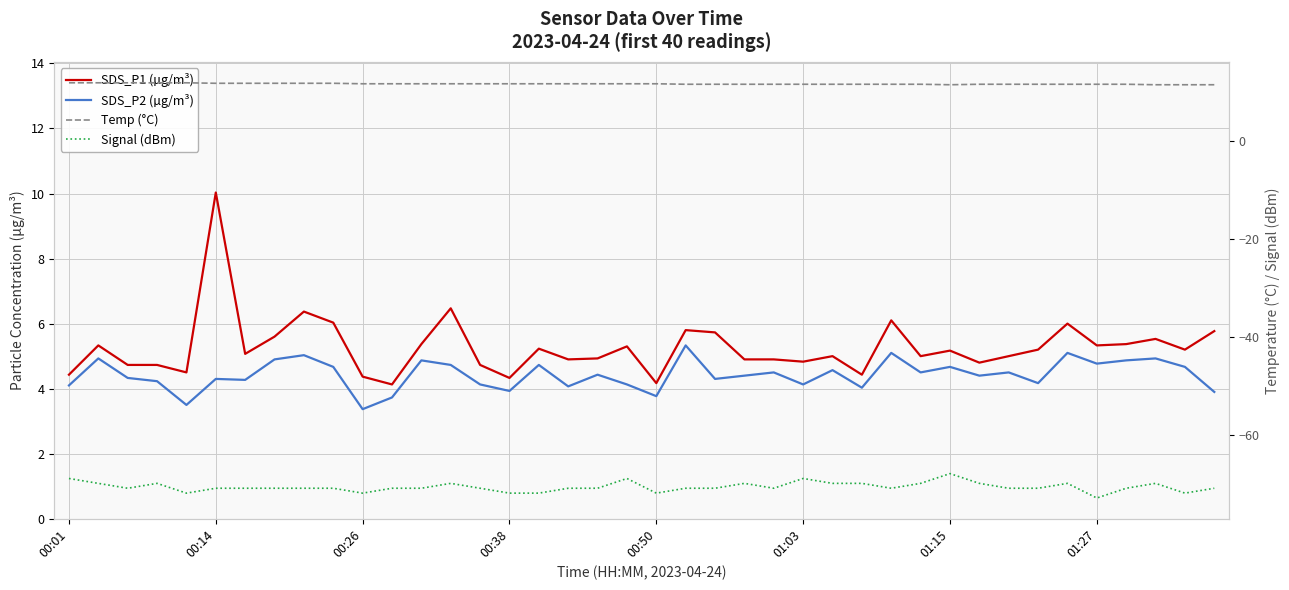

Rank the categories by Signal (dBm) value from lowest to highest.

35, 00:50, 10, 15, 16, 20, 38, 00:26, 01:03, 01:15, 01:27, 8, 9, 11, 12, 14, 17, 18, 21, 22, 24, 28, 32, 33, 36, 39, 00:14, 00:38, 13, 23, 26, 27, 29, 31, 34, 37, 00:01, 19, 25, 30